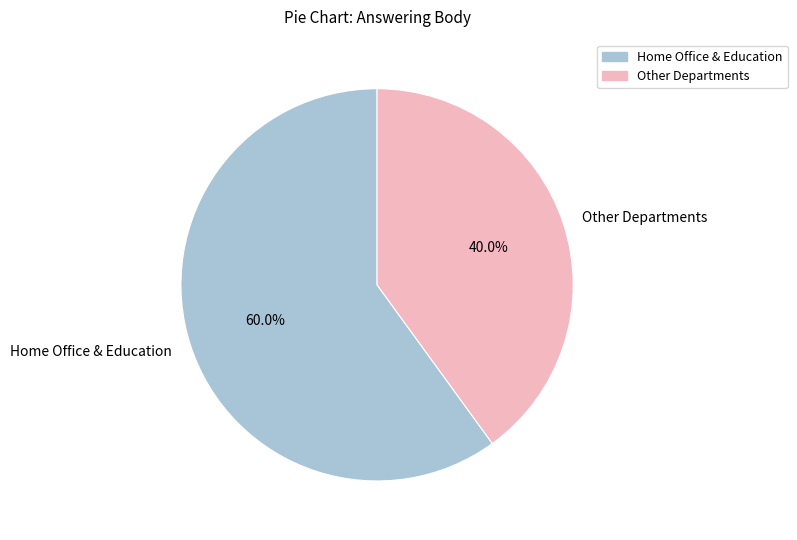

What is the ratio of the value at Other Departments to the value at Home Office & Education?

0.7